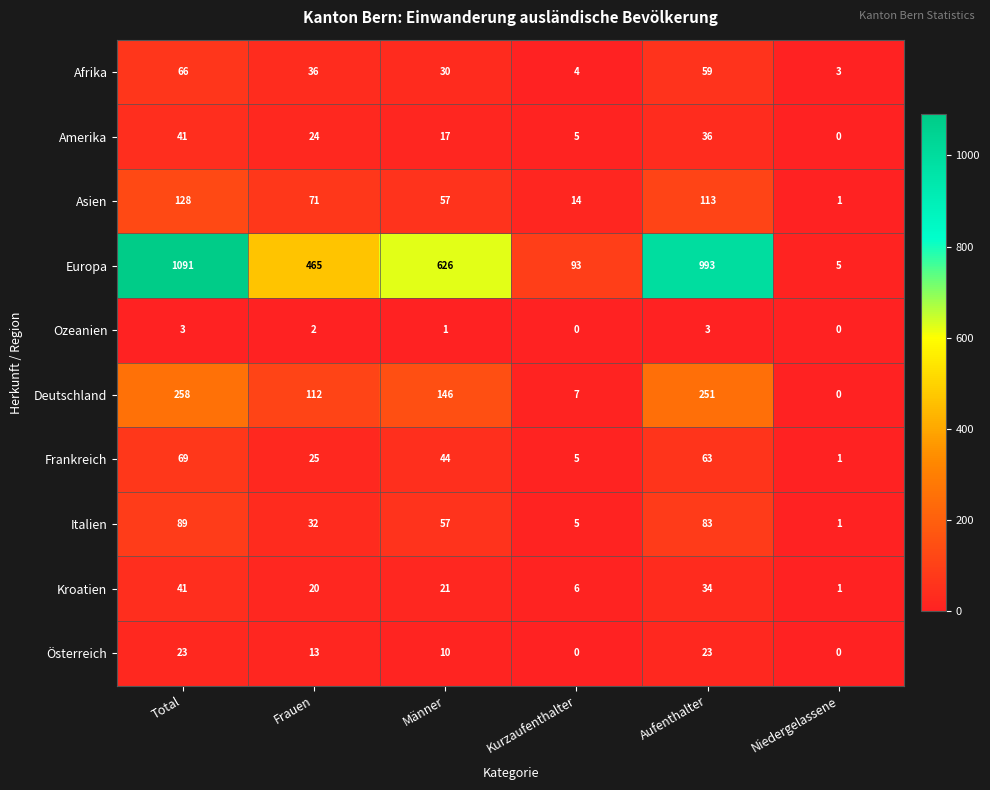

Count the number of data series in this chart.

10